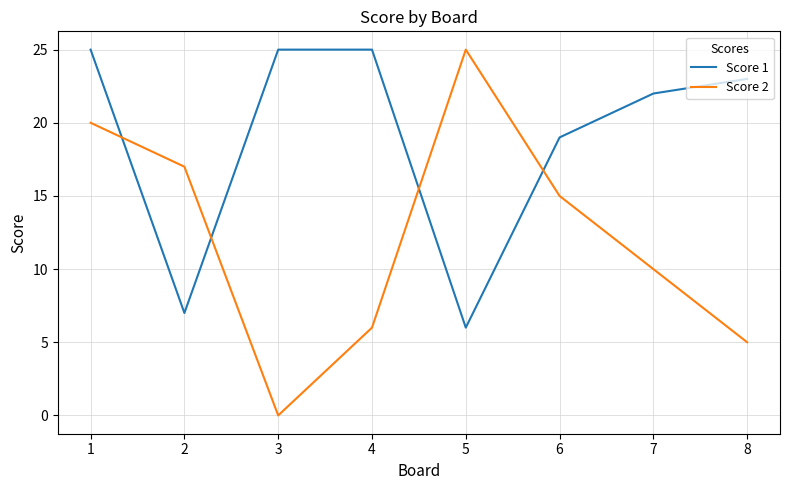

Between which two adjacent categories do Score 1 and Score 2 first intersect?

1 and 2